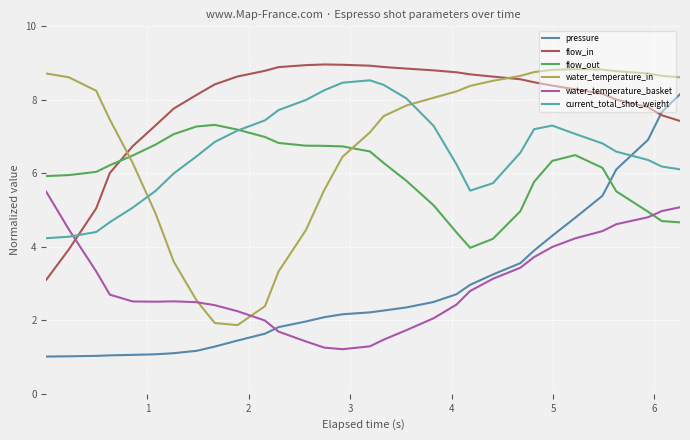

True or false: water_temperature_in and flow_out cross at least once.

True